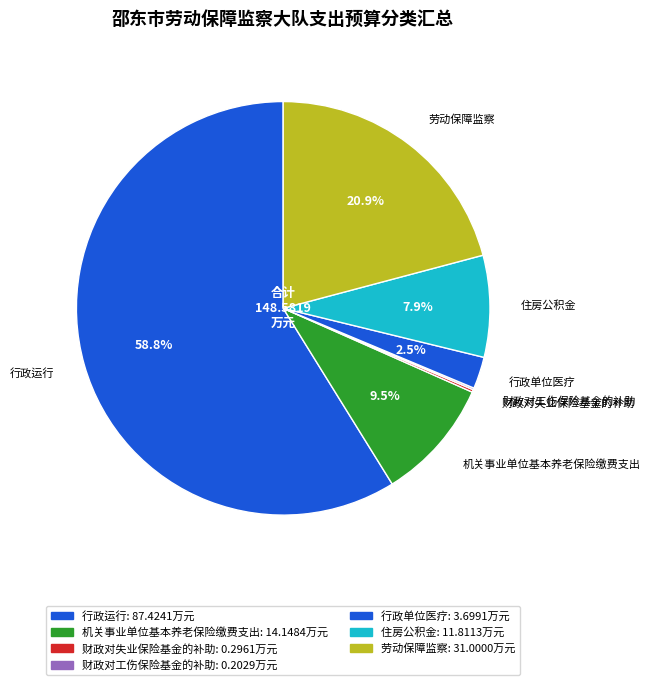

What percentage is NOT represented by 劳动保障监察?

79.1%